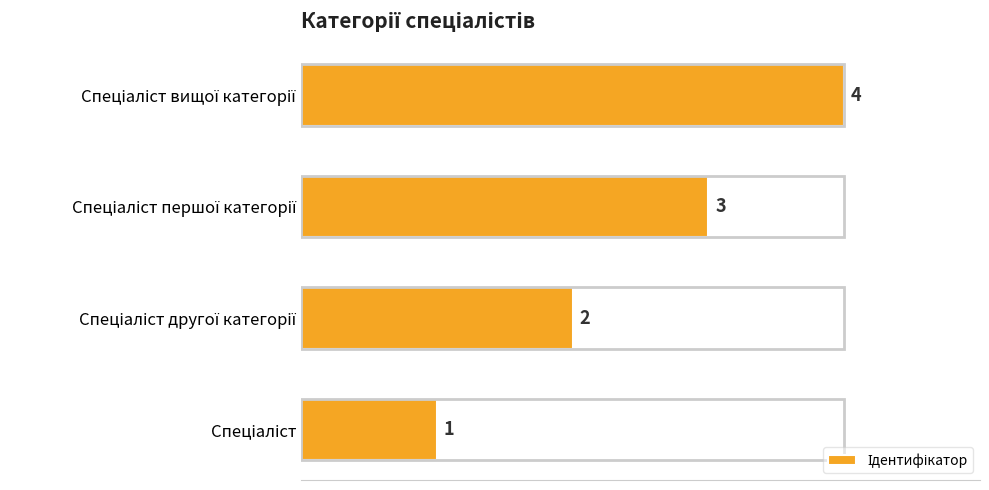

Count the values in the range 2 to 4.

3